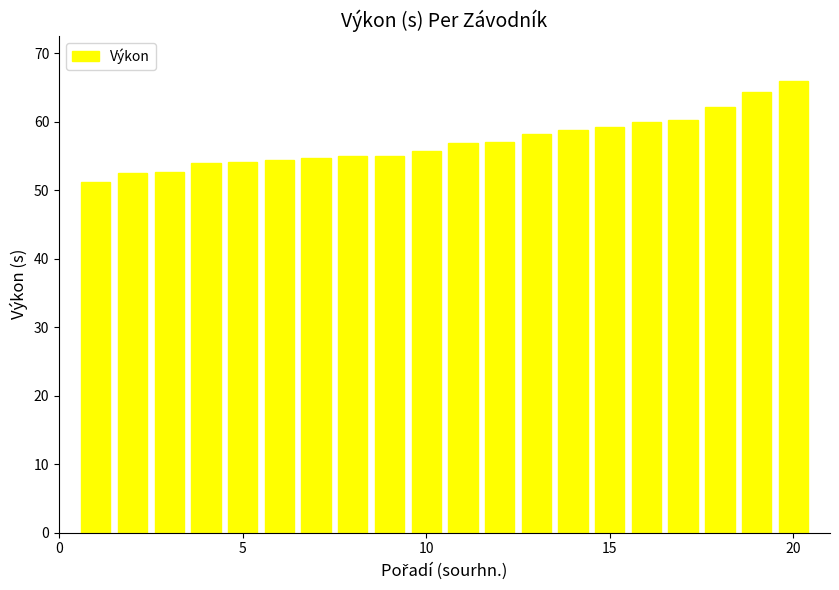

What is the smallest value displayed?

51.2